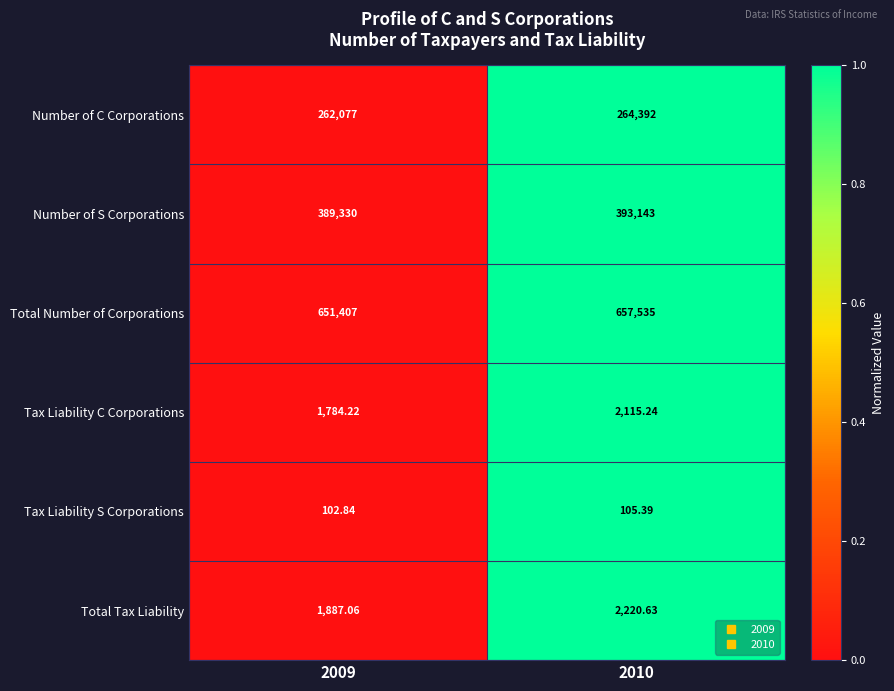

Is the value of Number of S Corporations at 2009 greater than the value of Total Number of Corporations at 2010?

No